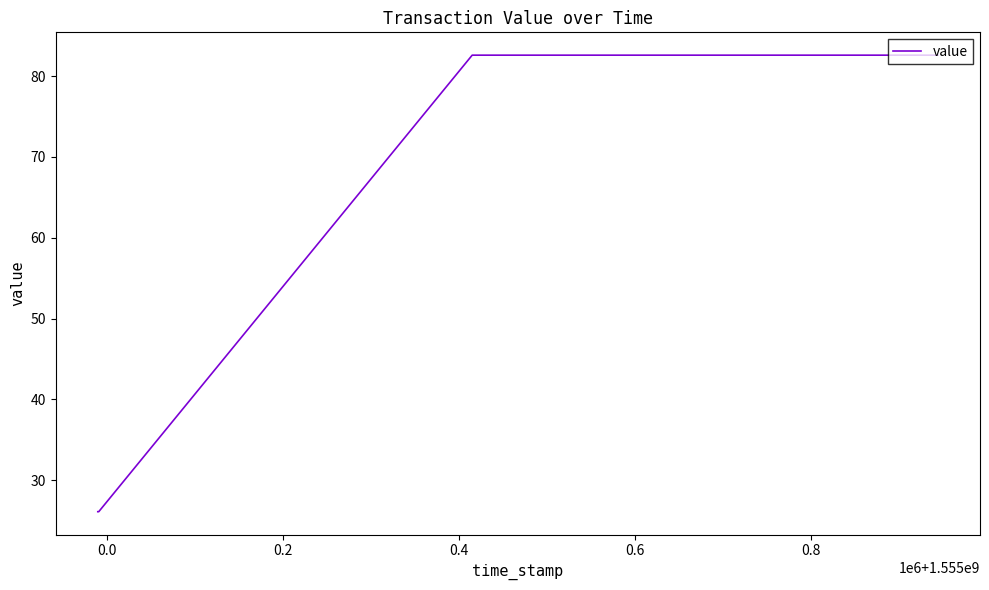

What is the minimum value shown in the chart?

26.1